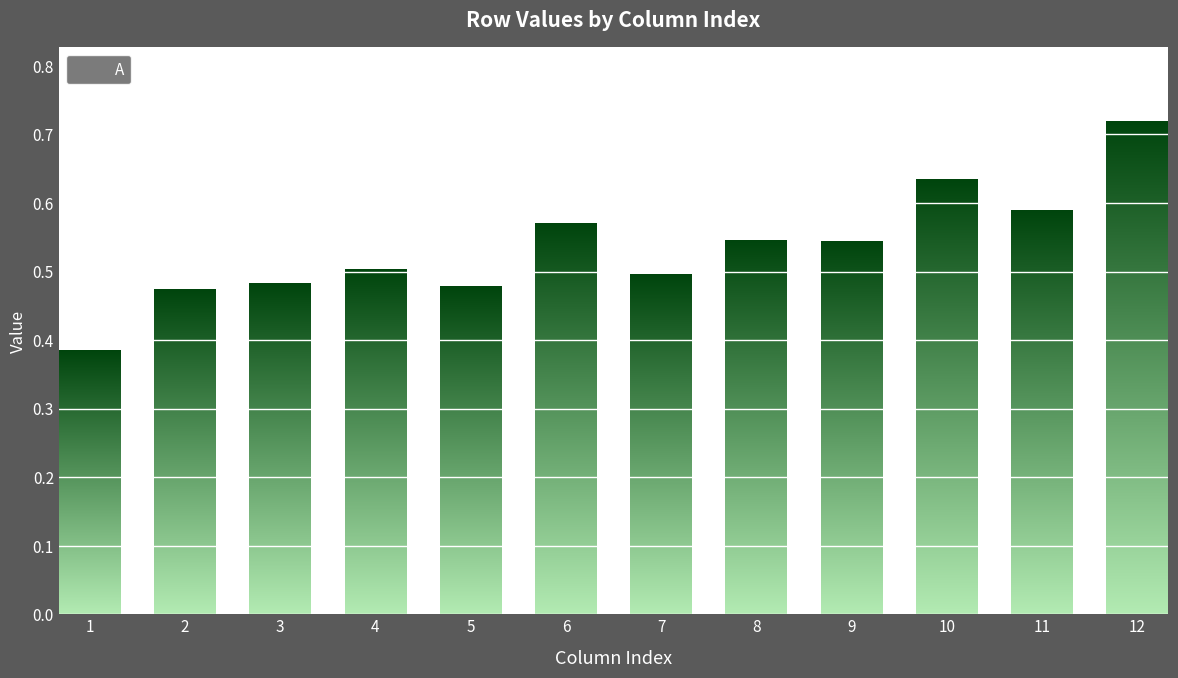

Which category has the highest value across all series?

12